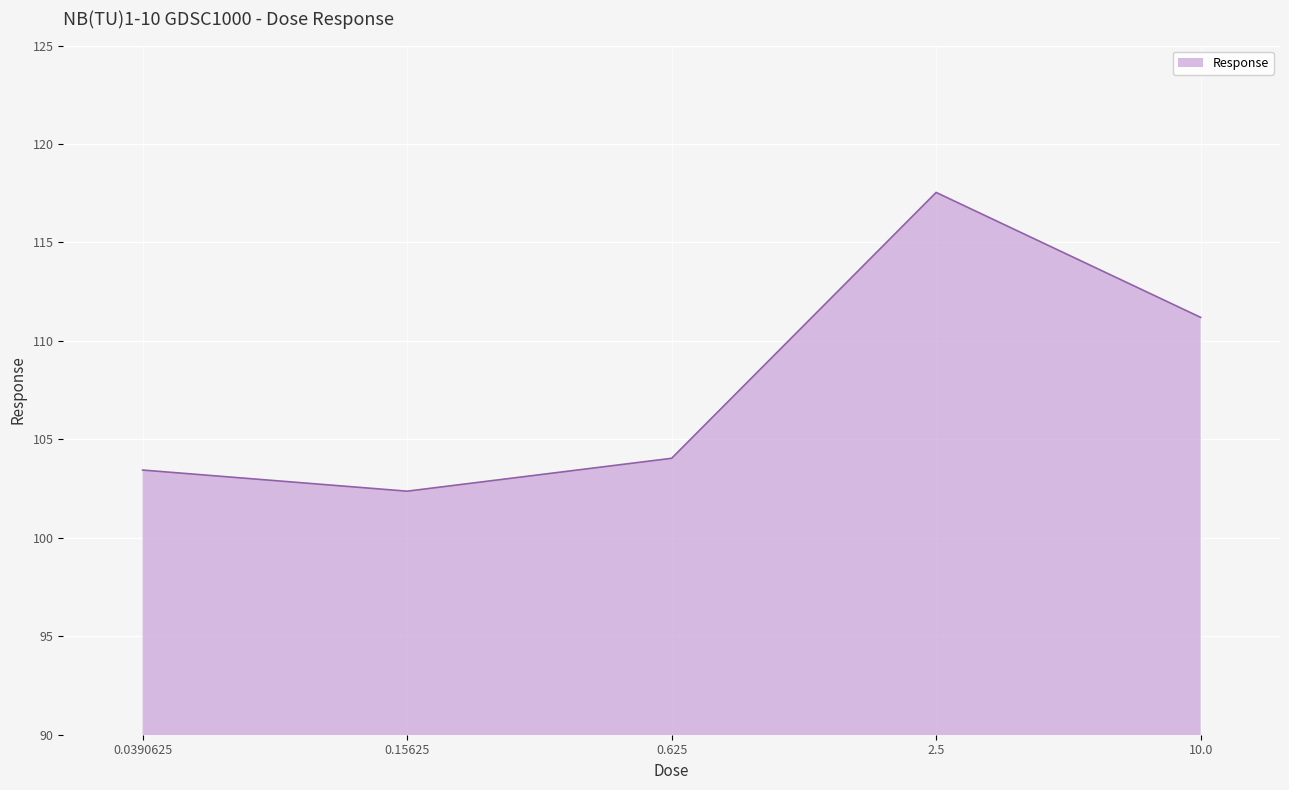

Does the chart have visible grid lines?

Yes